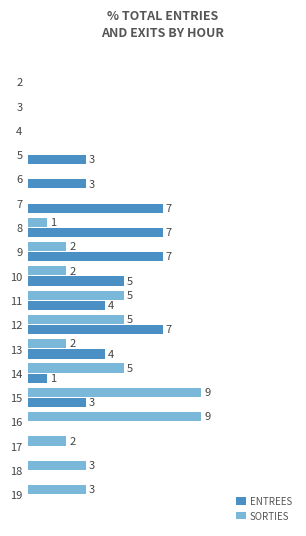

Is the value of SORTIES at 14 greater than the value of ENTREES at 18?

Yes